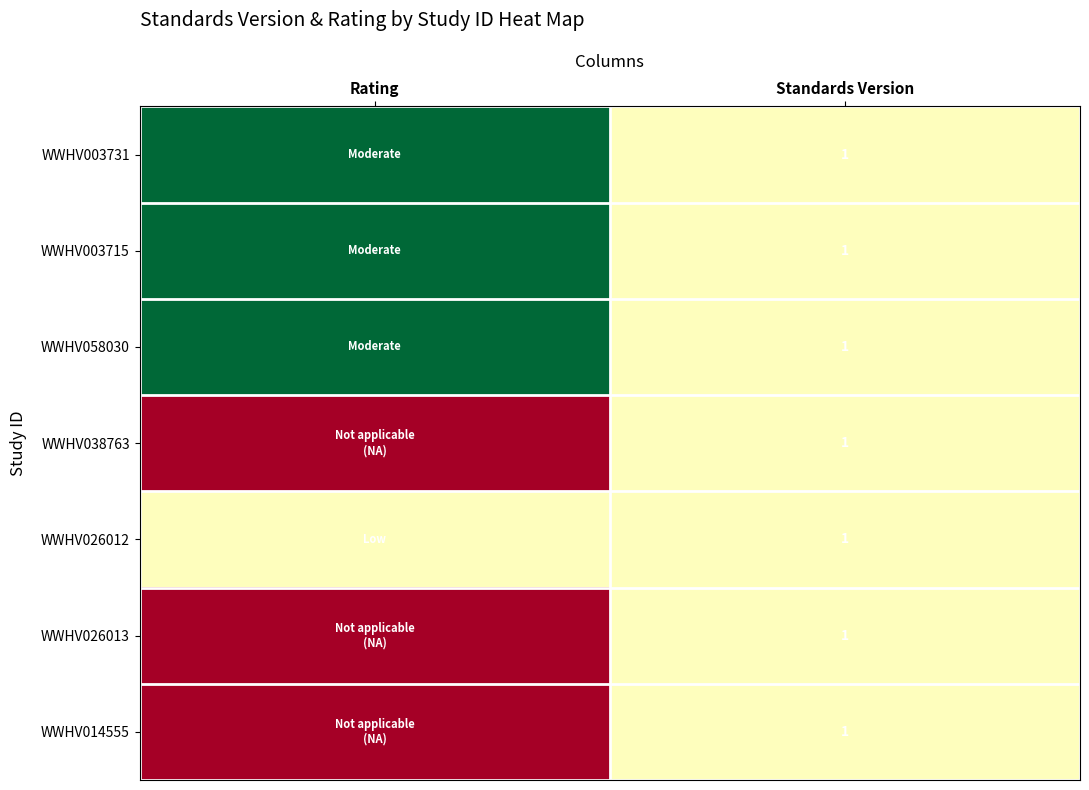

True or false: WWHV014555 has a value of 1 at Standards Version.

True